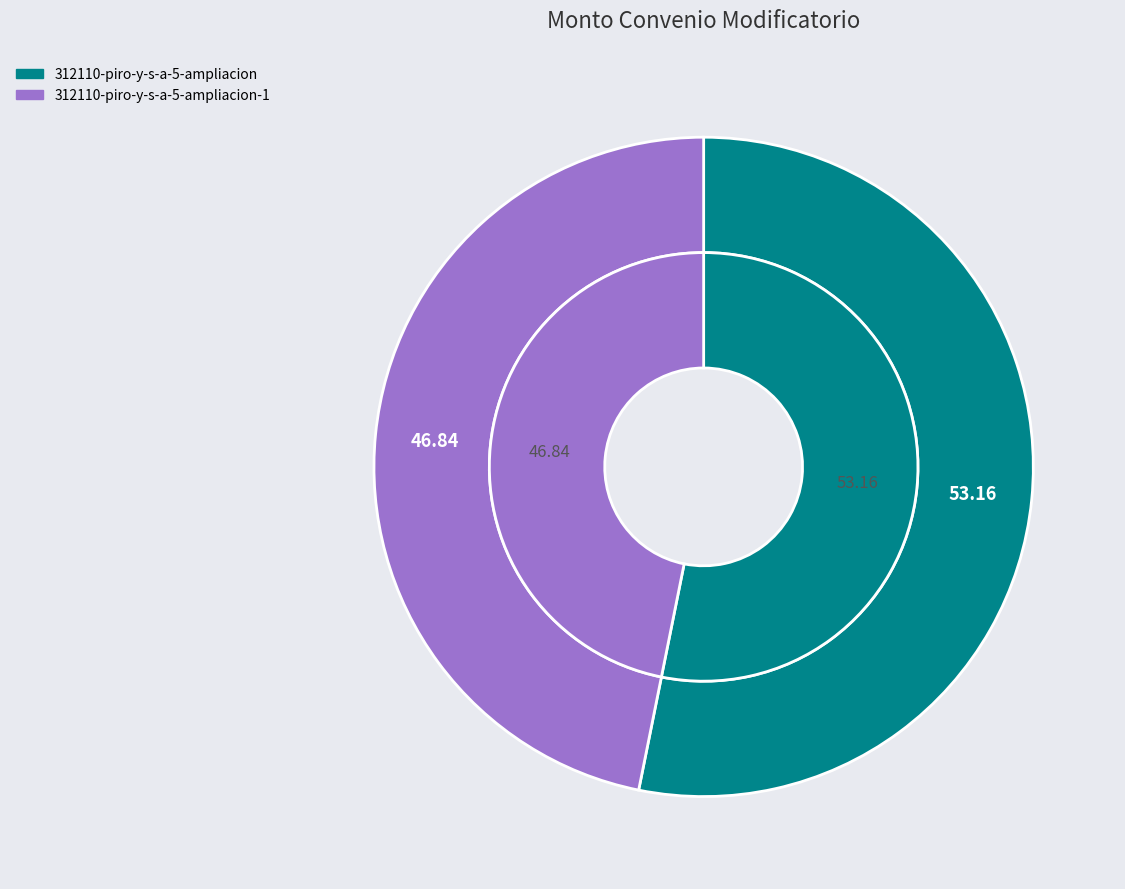

The 312110-piro-y-s-a-5-ampliacion slice represents 53% of the pie. True or false?

True